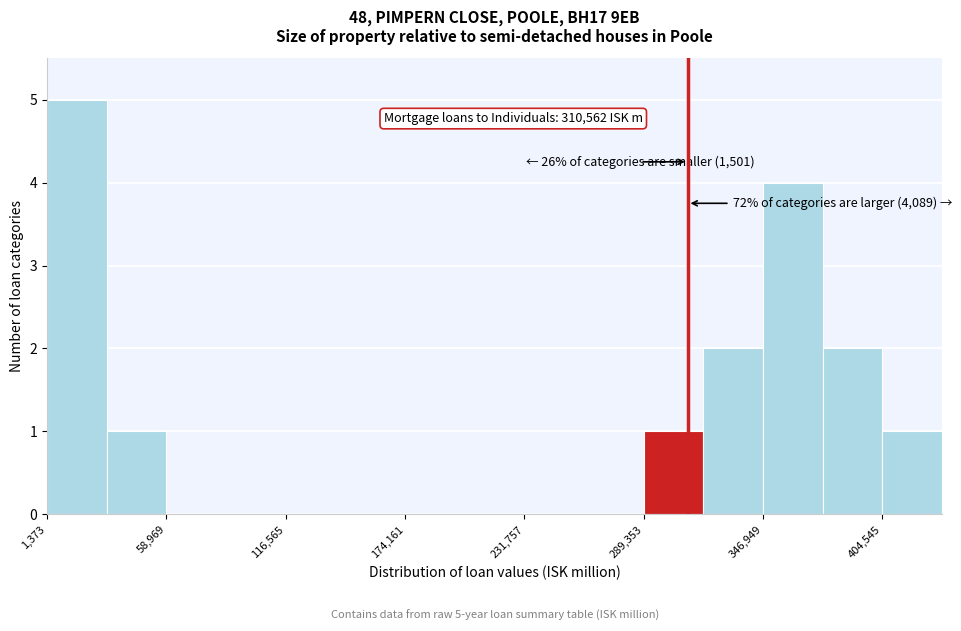

Around what value on the x-axis is the tallest bar? Give the approximate position of its centre, as read against the axis.

20000